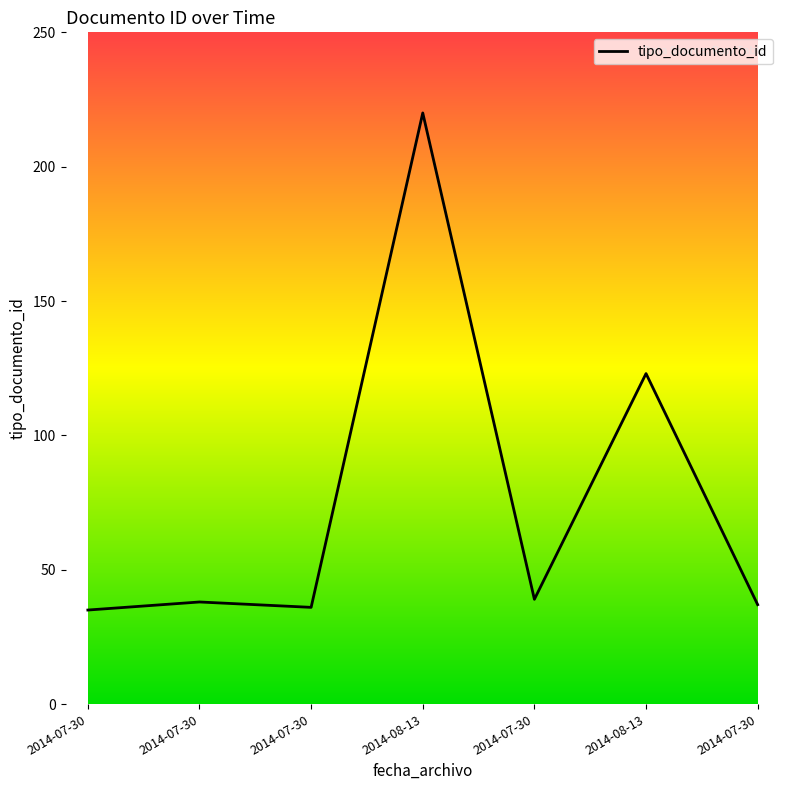

Does the chart display data point markers on the line(s)?

No